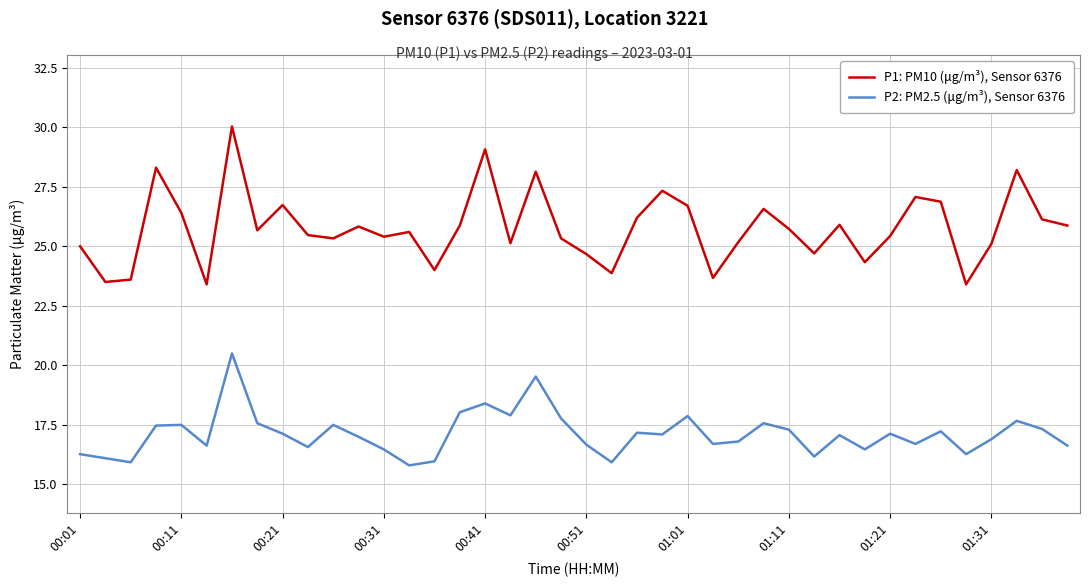

List the series in order of their peak value, lowest first.

P2: PM2.5 (μg/m³), Sensor 6376, P1: PM10 (μg/m³), Sensor 6376